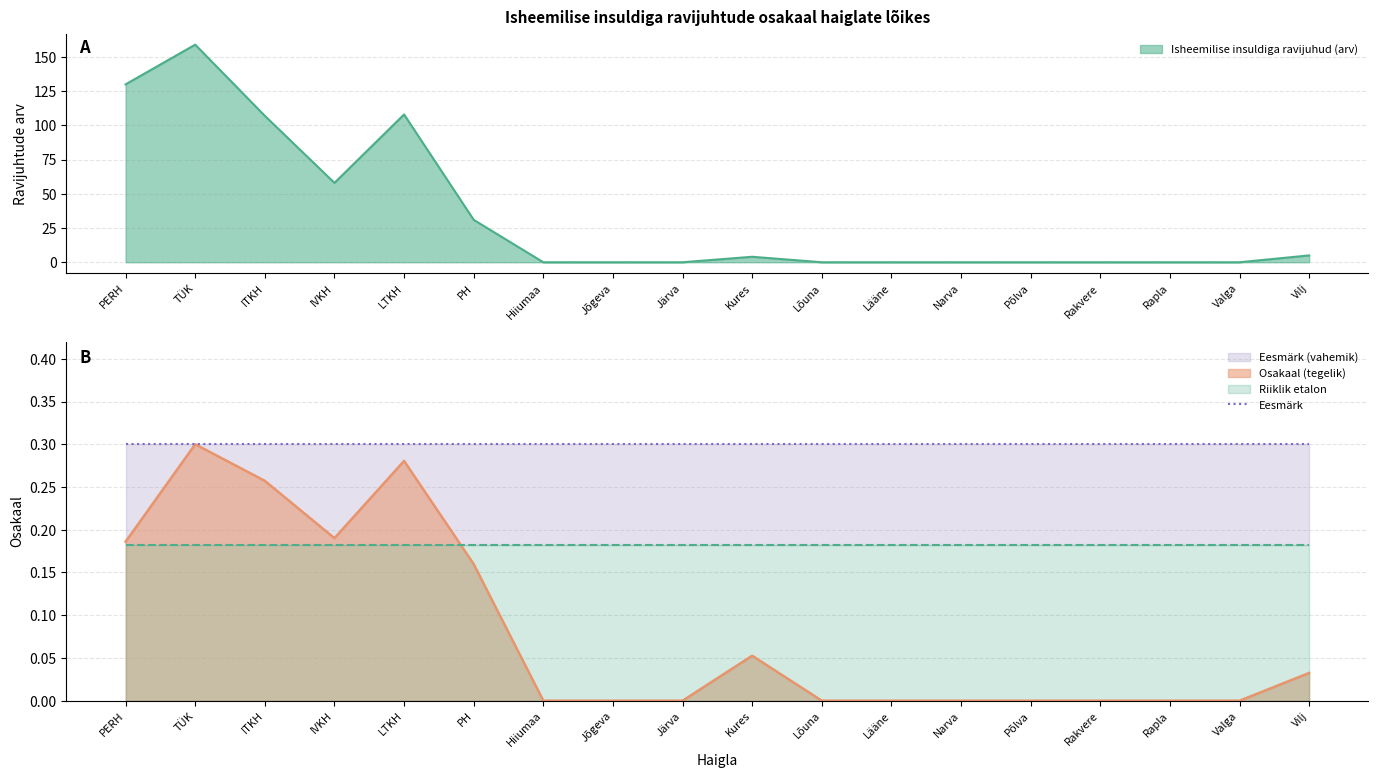

True or false: Isheemilise insuldiga ravijuhud (arv) and Osakaal (tegelik) cross at least once.

False